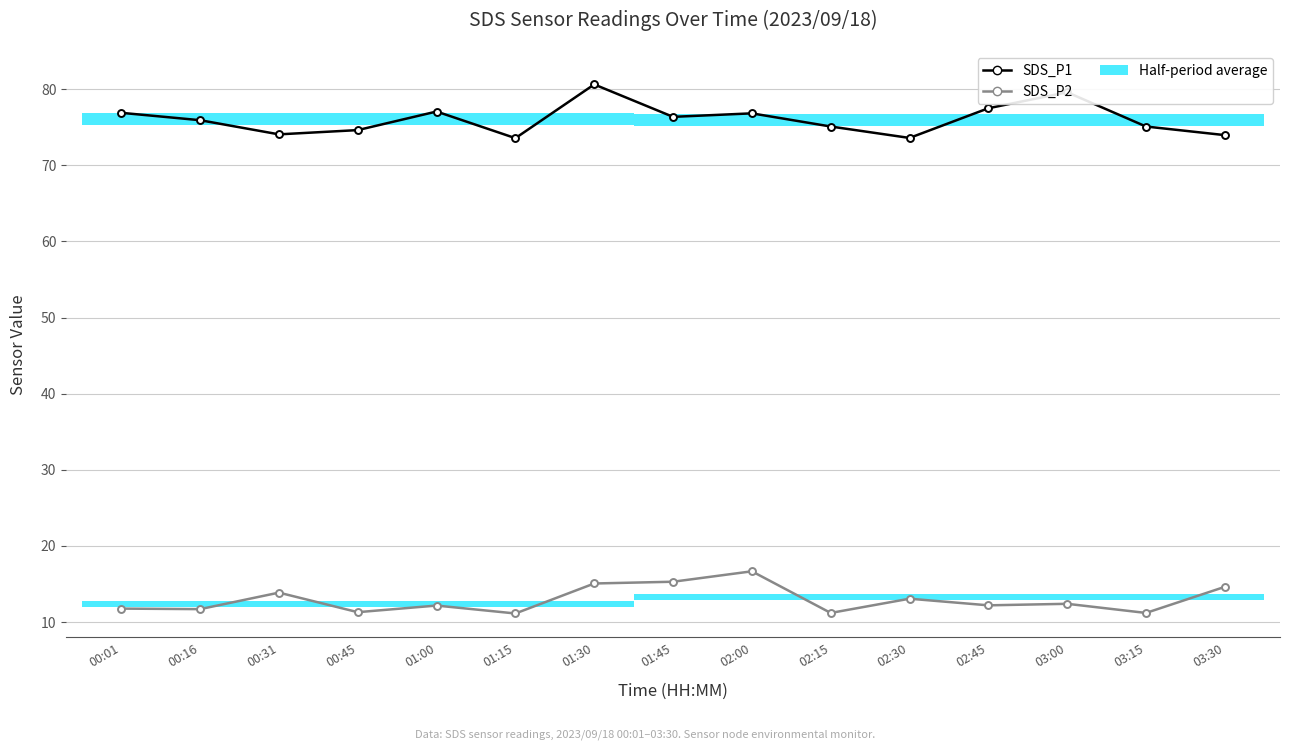

What position from the left is 01:30?

7